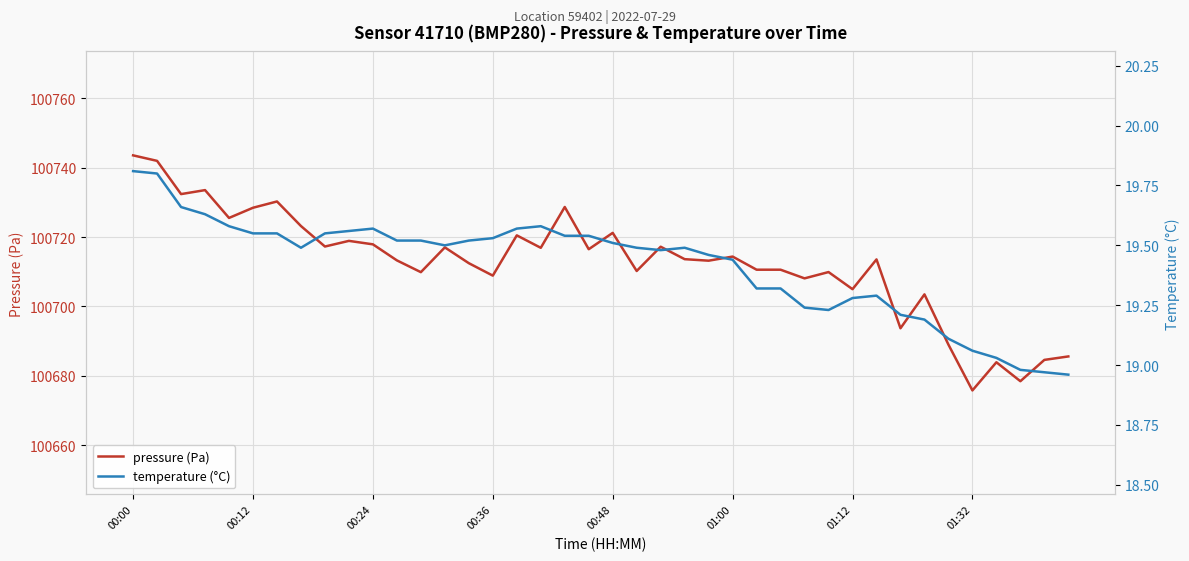

What is the lowest value of the pressure (Pa) series?

100675.8